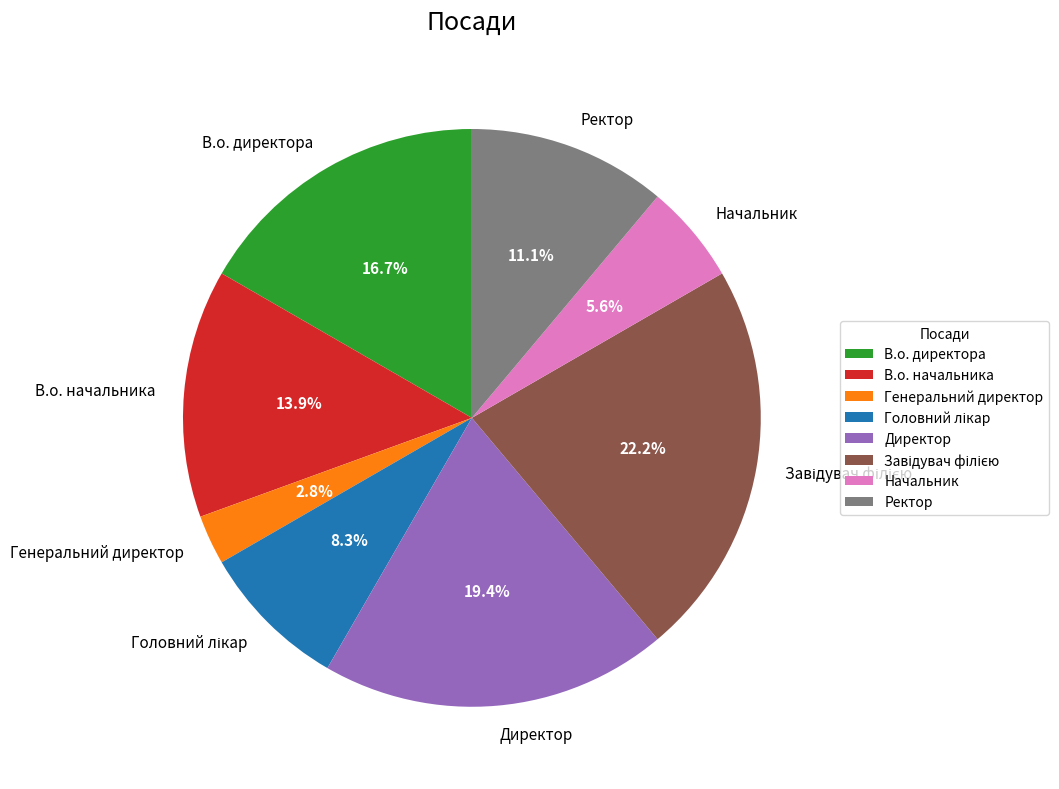

Count the number of slices in the pie.

8